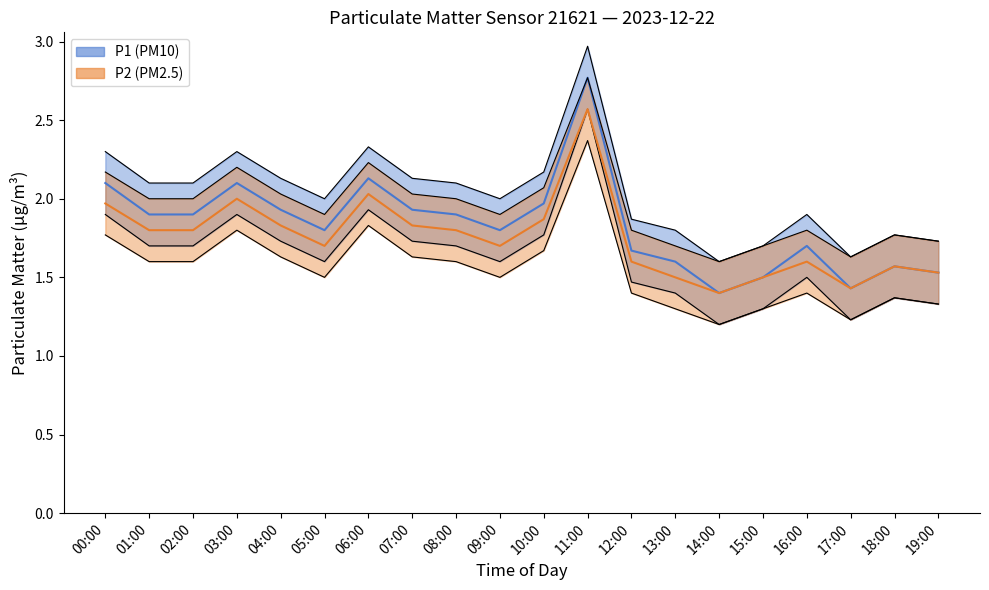

What is the minimum value for P2_lower?

1.2